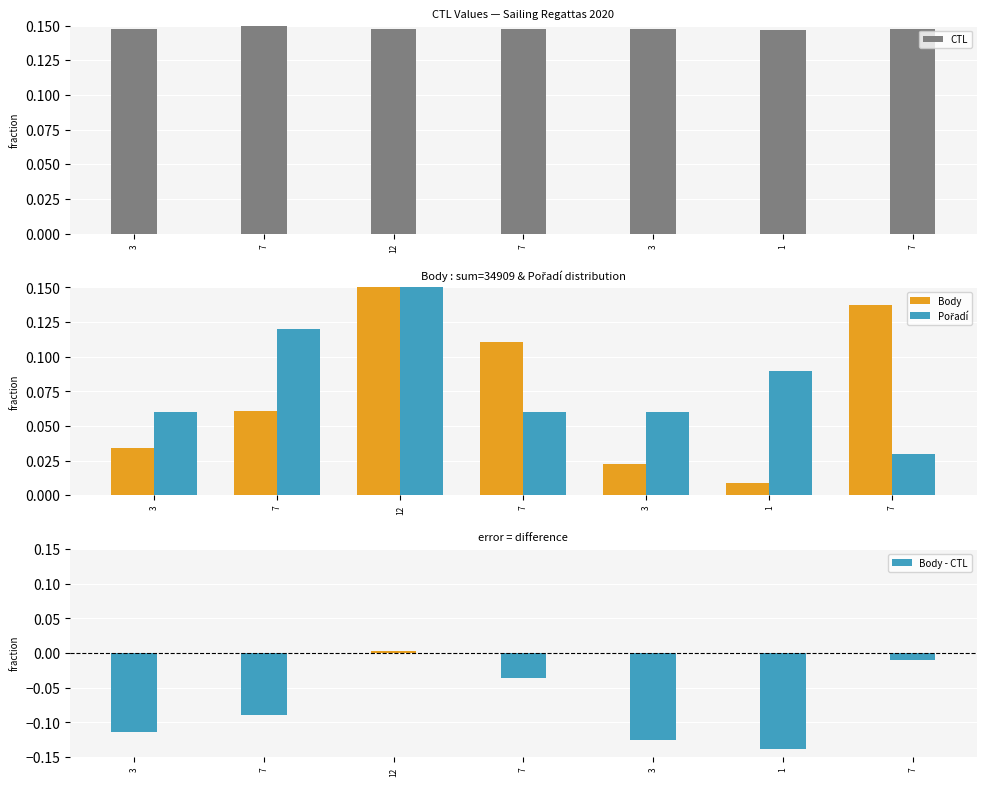

Read the Body - CTL value at 7.

-0.1